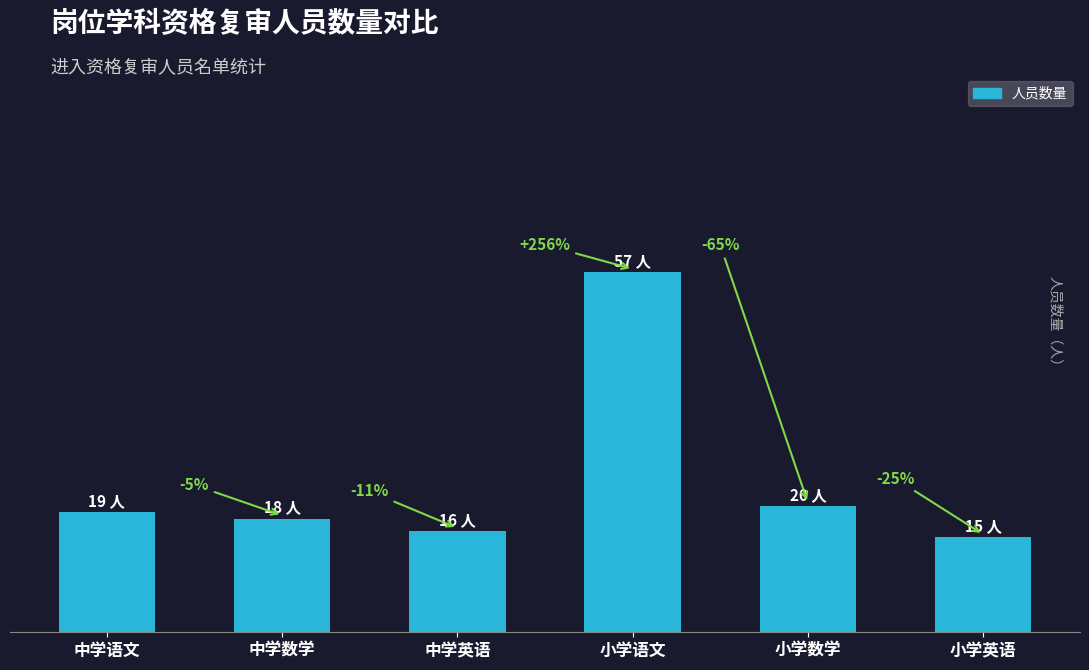

What is the value of the 3rd bar from the left?

16